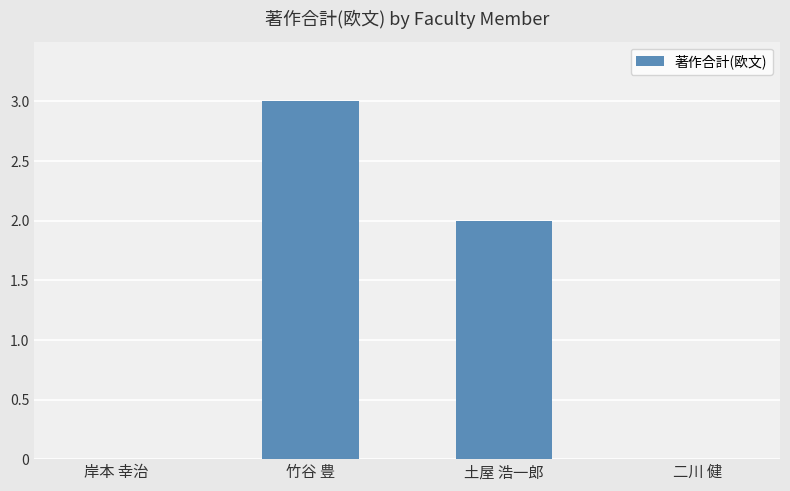

The chart shows a value of 1 at 竹谷 豊. True or false?

False